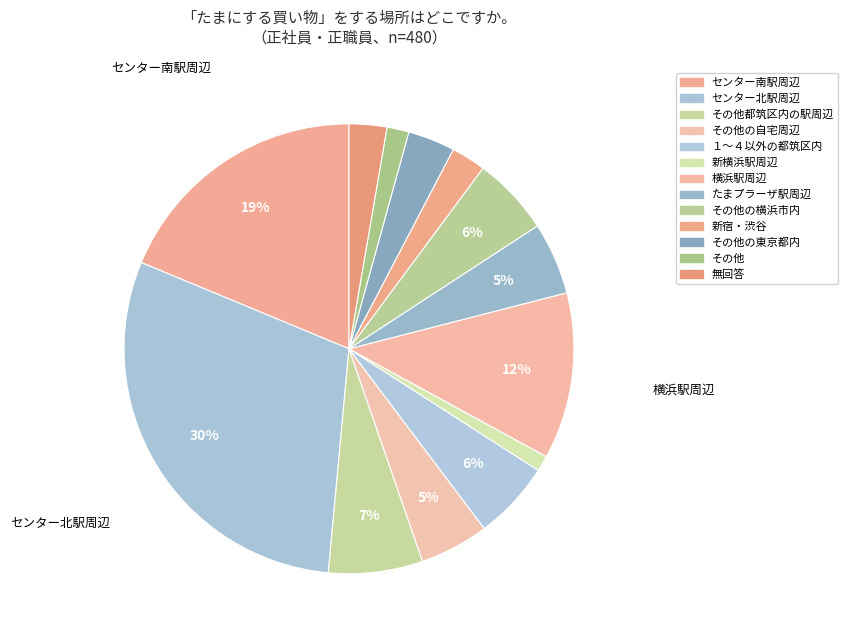

What is the ratio of the value at その他の東京都内 to the value at その他都筑区内の駅周辺?

0.5